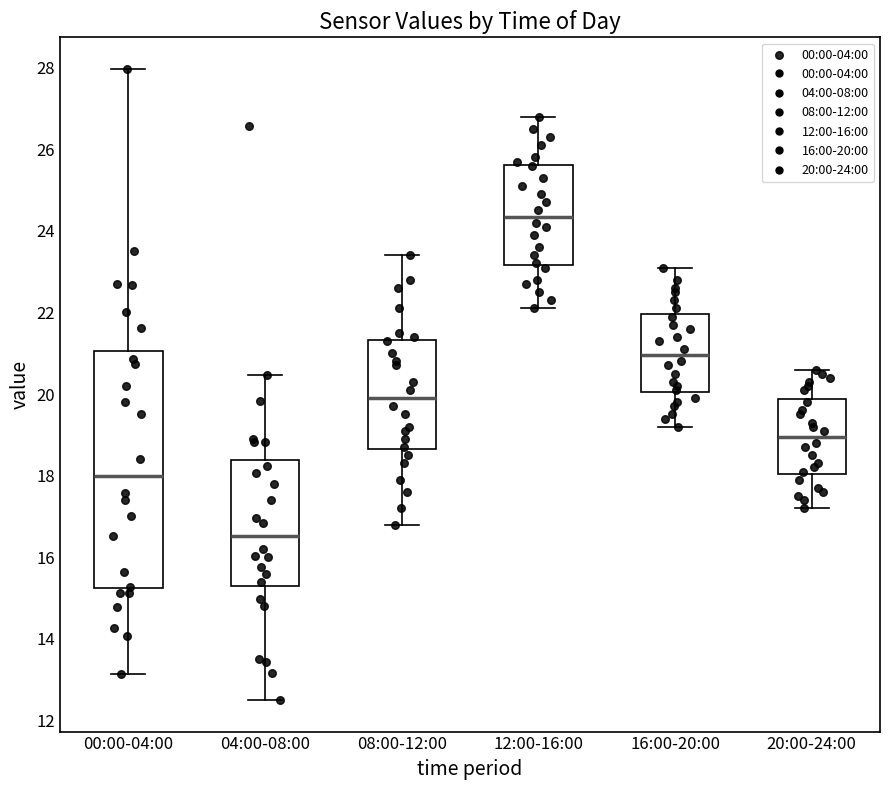

Where does the median line of the box for 20:00-24:00 sit on the y-axis? The values are not printed on the chart, so give them approximately, as read against the axis.

19.0